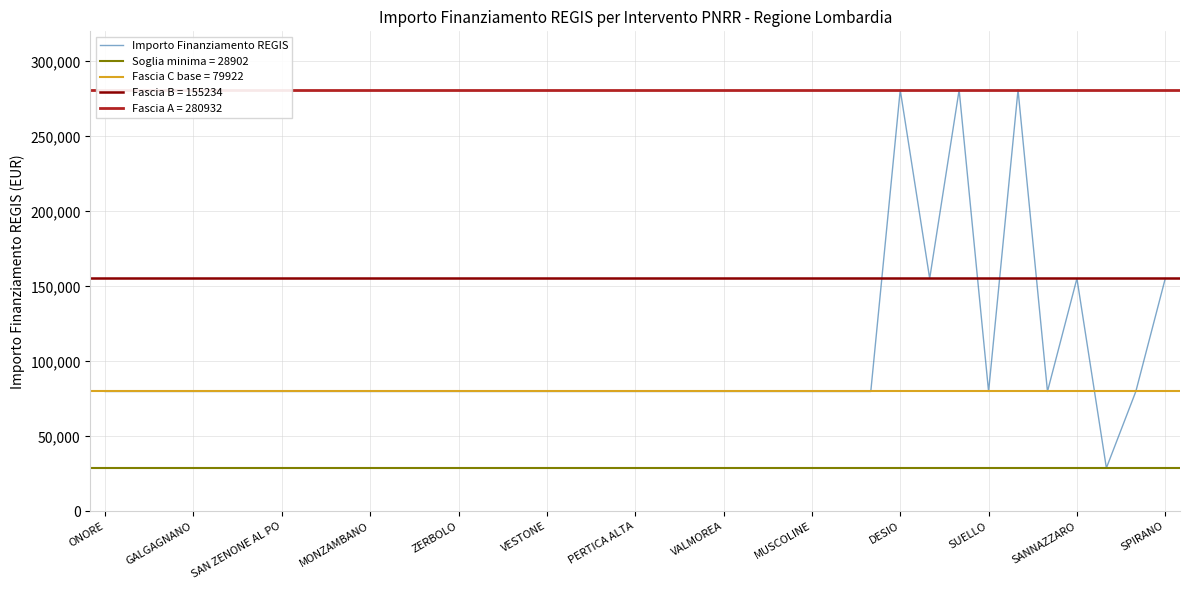

Approximately how many times larger is the value at 23 compared to 14?

1.0